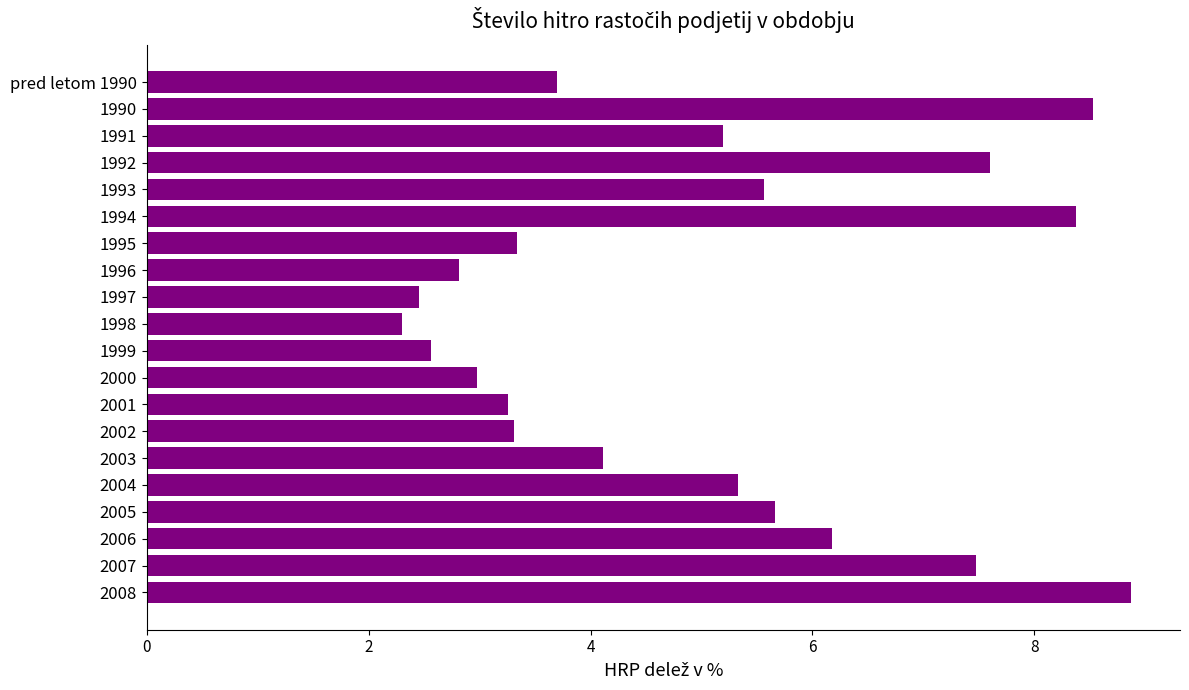

Which label corresponds to the smallest value in the chart?

1998